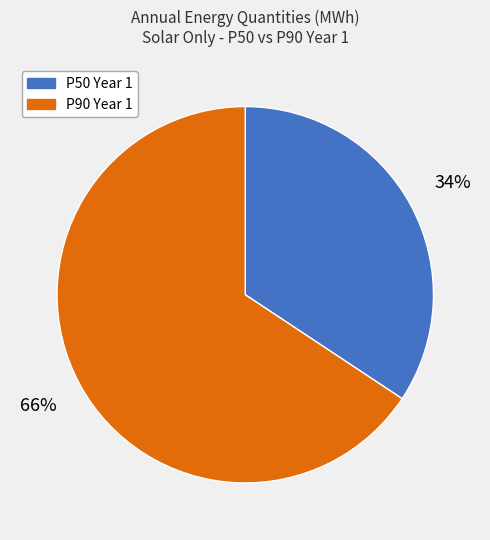

How many segments does this pie chart have?

2